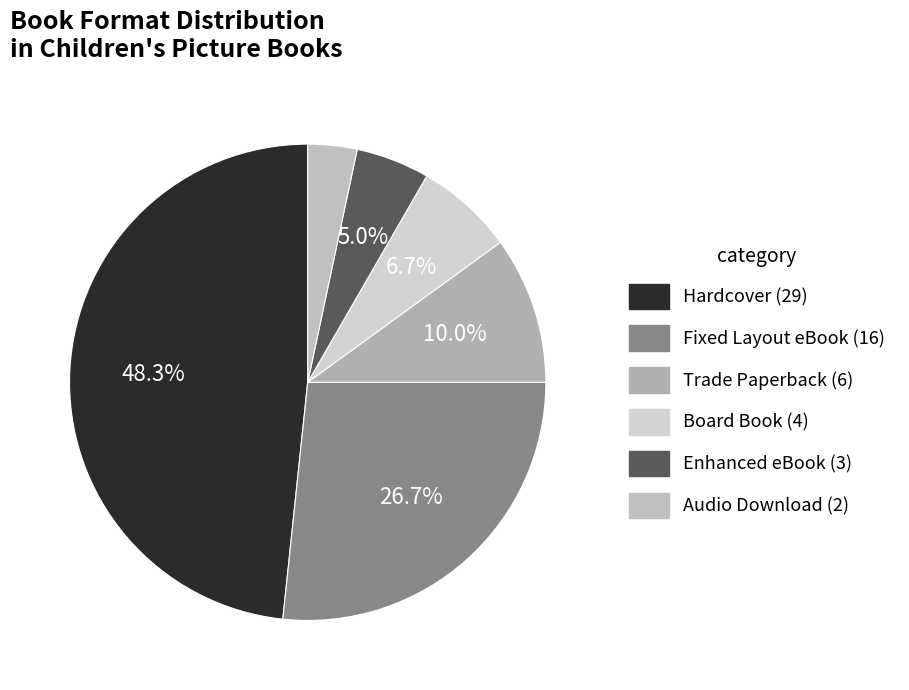

Count the number of slices in the pie.

6